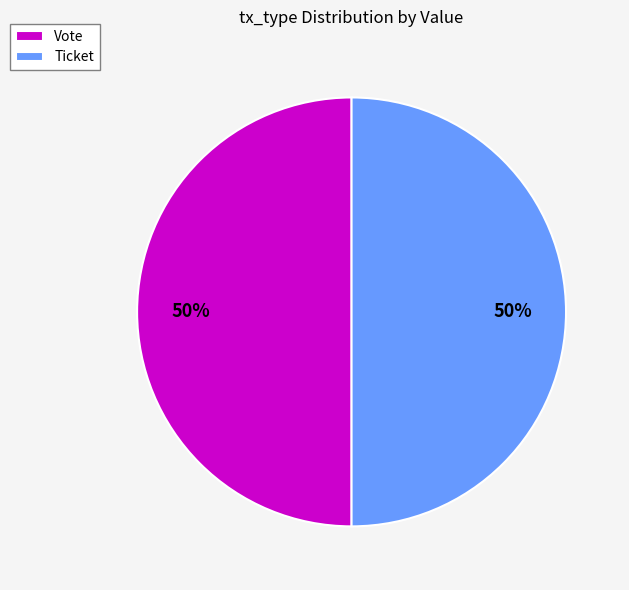

How many slices are in this pie chart?

2